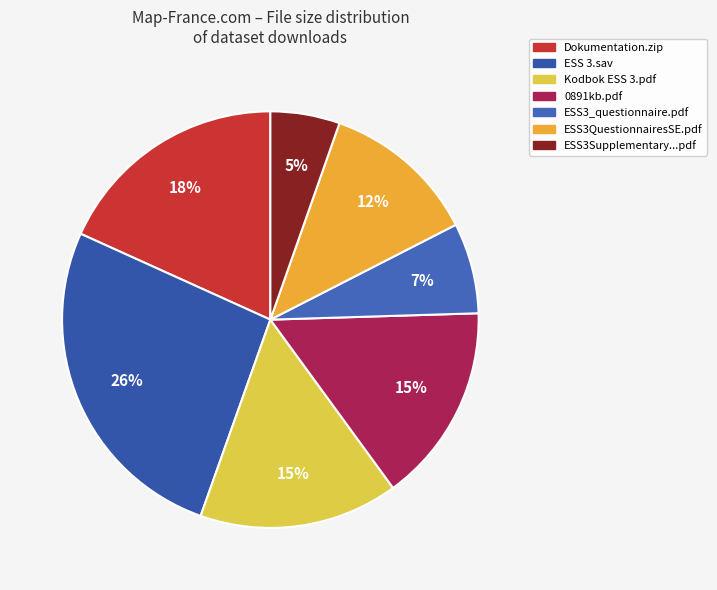

How many segments does this pie chart have?

7